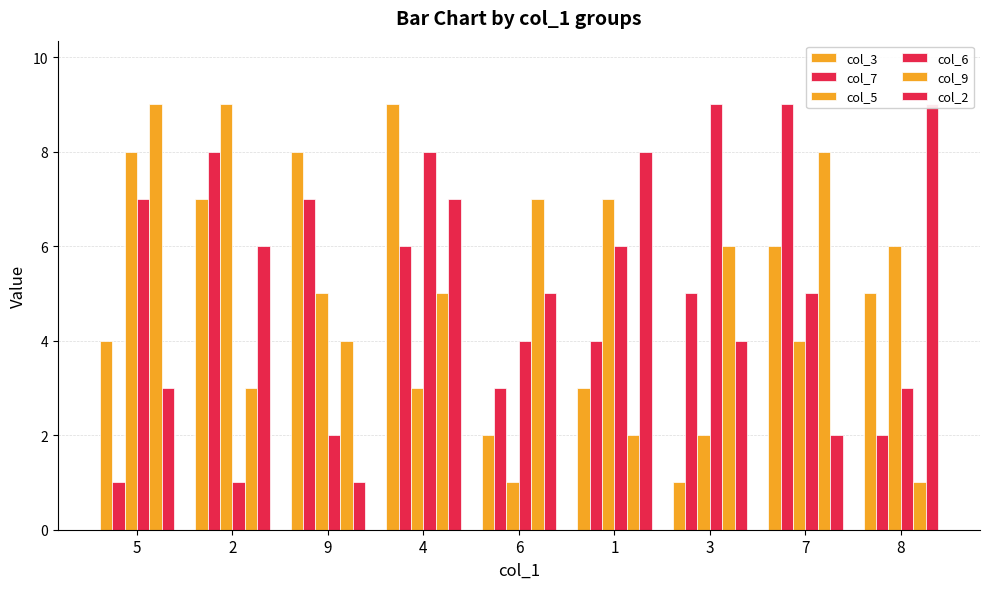

What is the lowest value of the col_7 series?

1